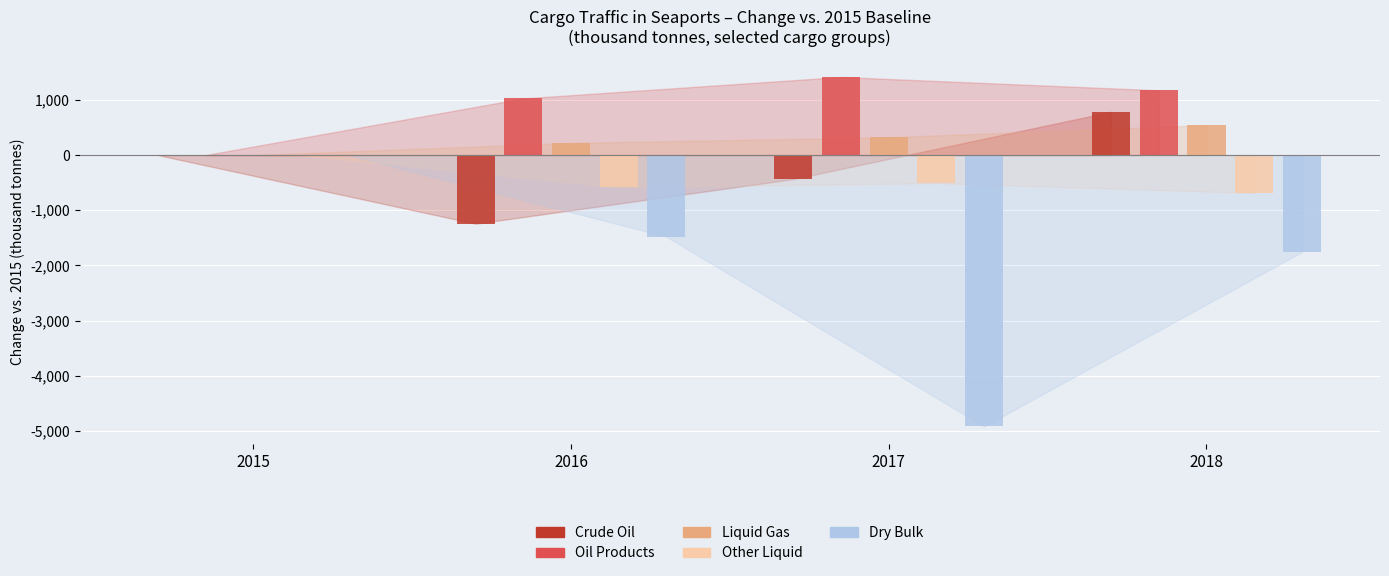

What is the sum of all Crude Oil values?

-894.5